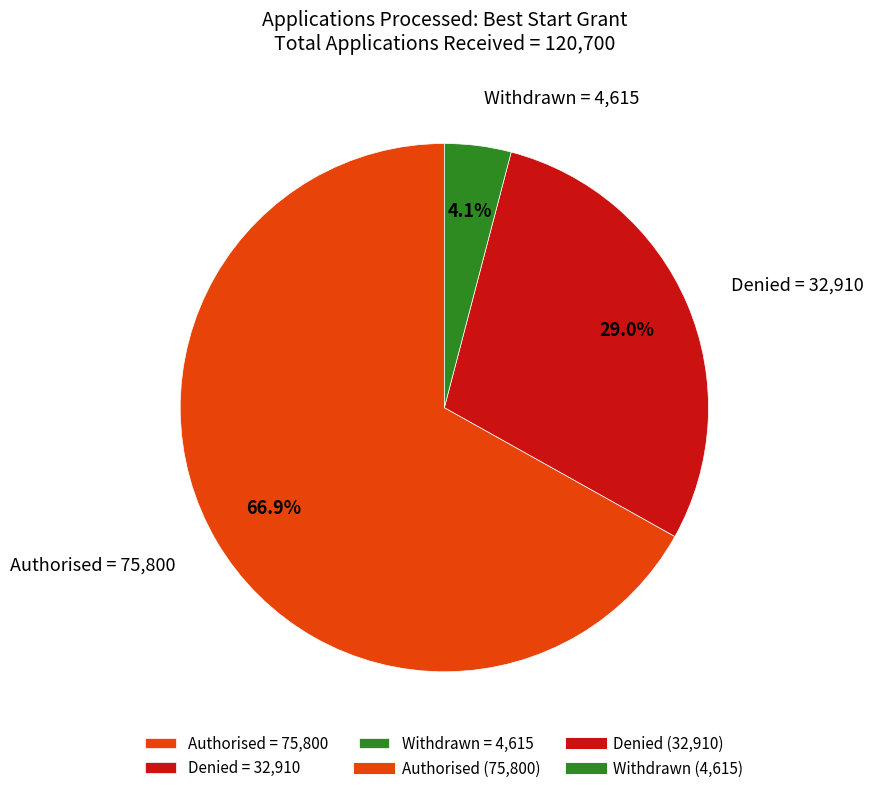

Count the number of slices in the pie.

3